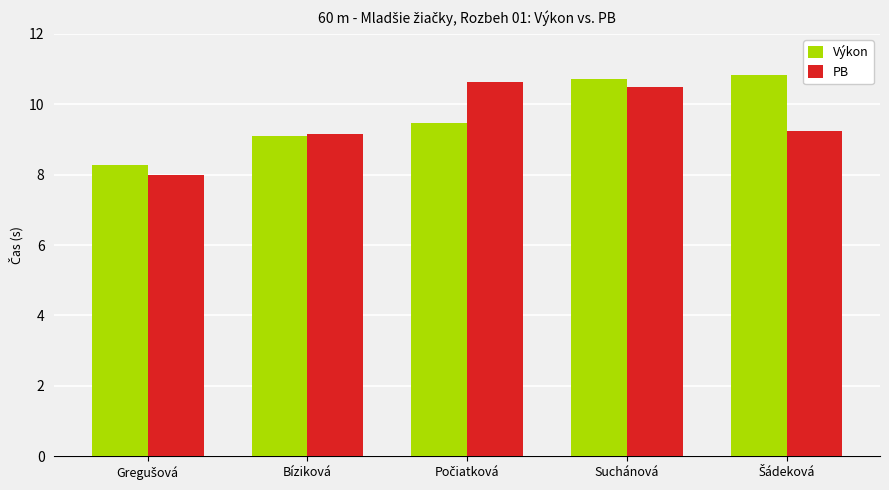

What is the sum of all Výkon values?

48.4